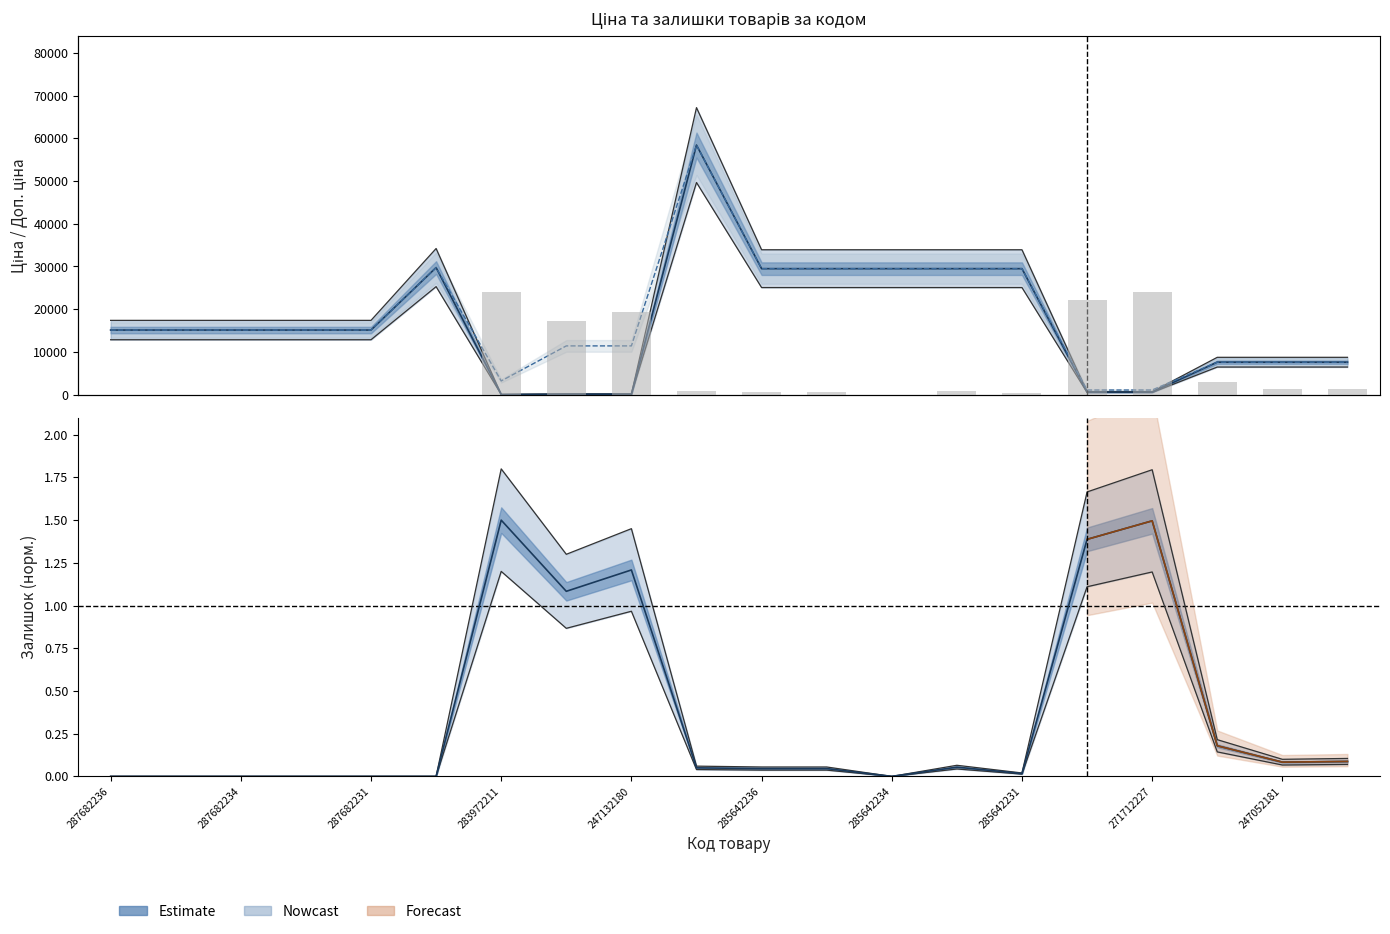

How many positive values does the Залишок series have?

13